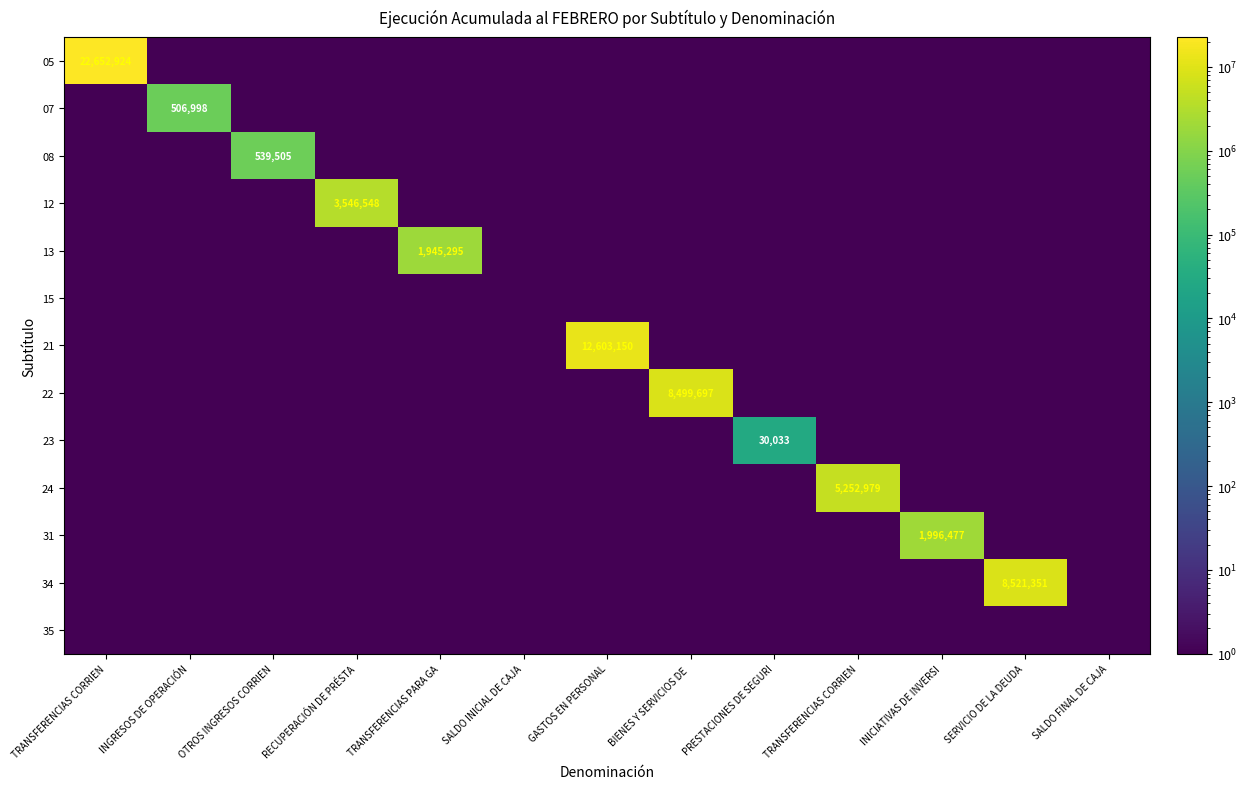

What is the highest value of the 13 series?

1945295.0